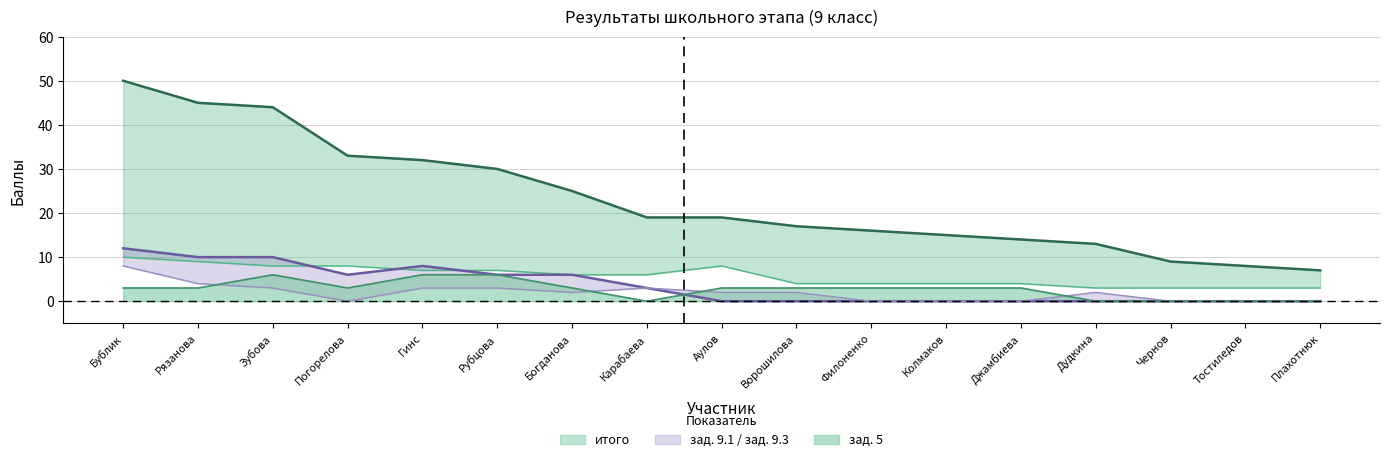

Where does the зад. 5 series first go above 3?

Зубова